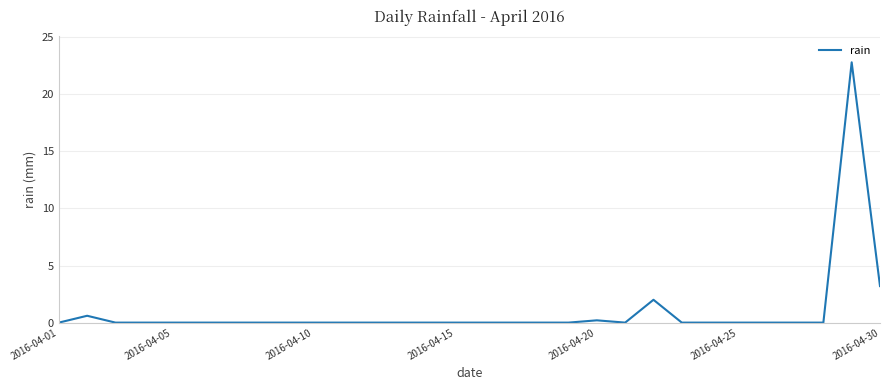

What is the greatest value displayed?

22.8